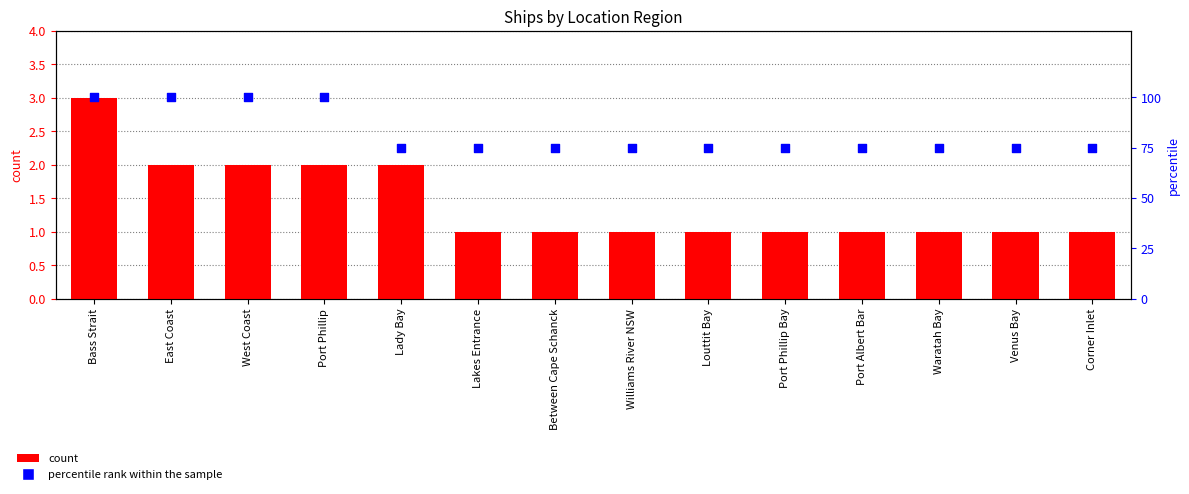

Which series has the largest Y range (max minus min)?

percentile rank within the sample